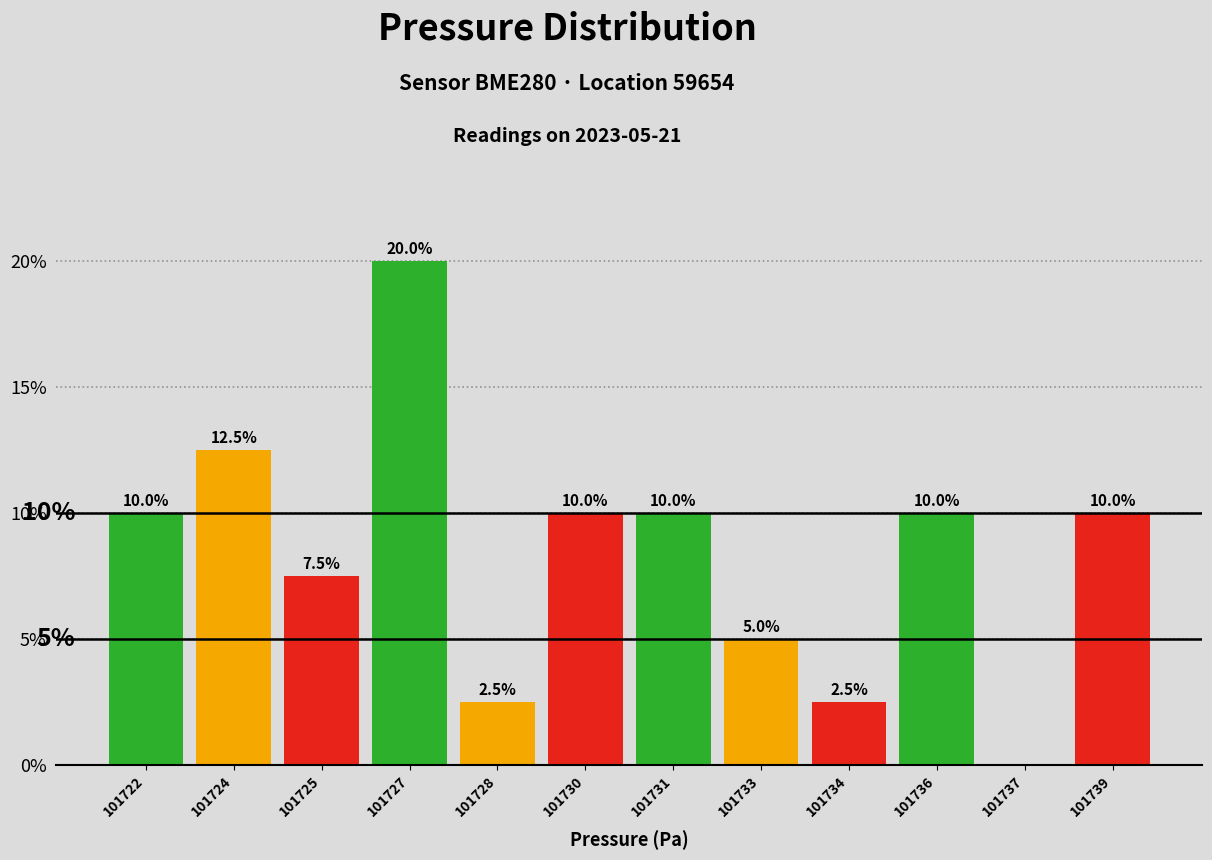

Reading left to right, transcribe all the data shown in this chart.

101722=10.0	101724=12.5	101725=7.5	101727=20.0	101728=2.5	101730=10.0	101731=10.0	101733=5.0	101734=2.5	101736=10.0	101737=0.0	101739=10.0